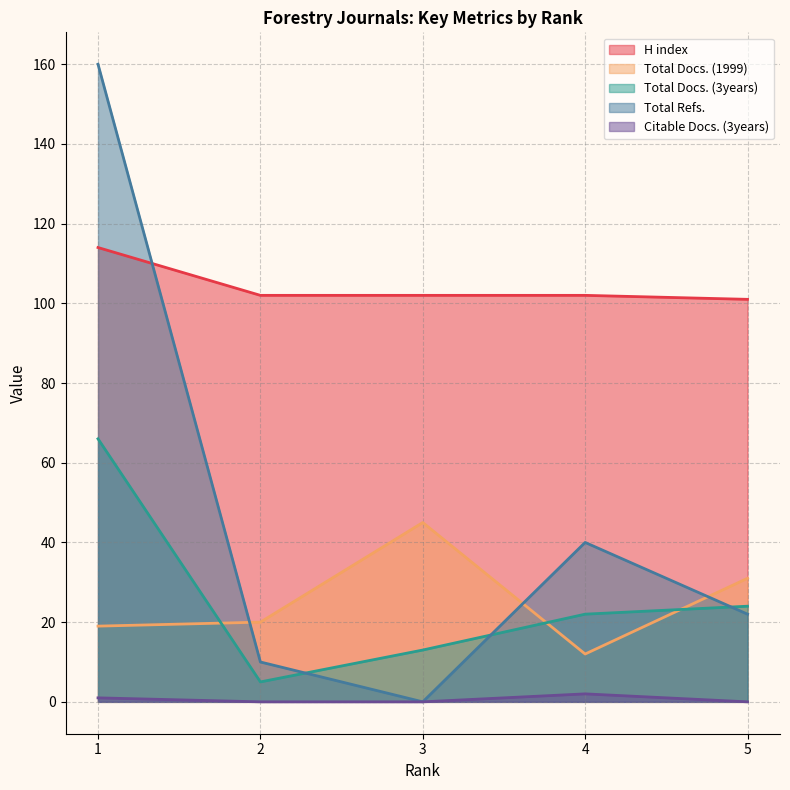

Which category has the highest value across all series?

1